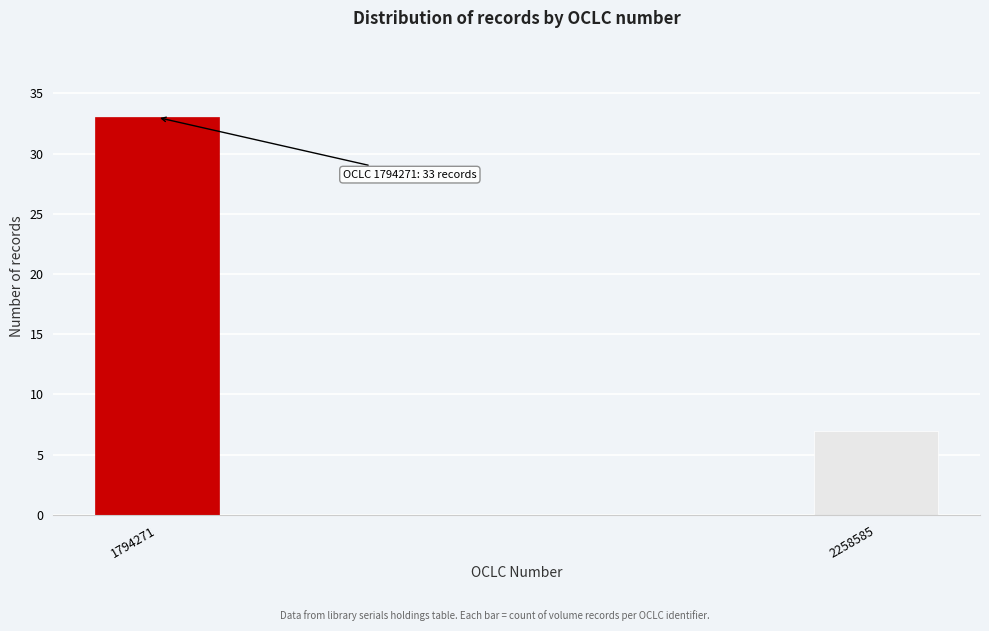

Reading left to right, what are all the values shown in this chart?

1794271=33	2258585=7